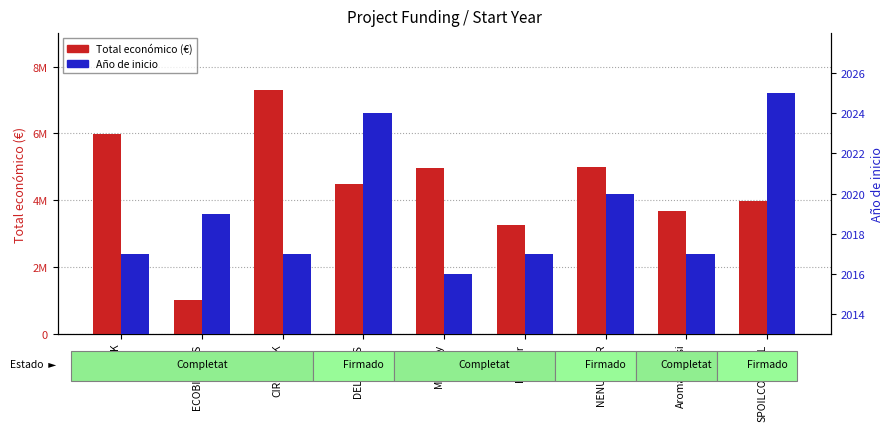

How many groups of bars are there?

9